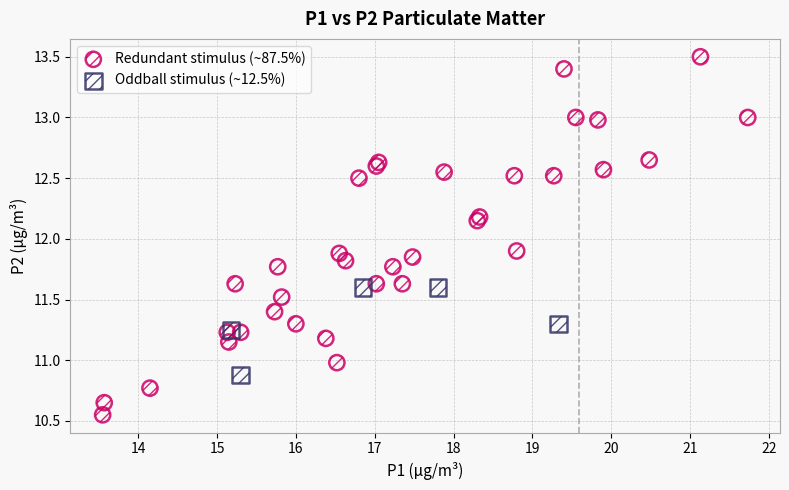

Which series reaches the maximum Y coordinate?

Redundant stimulus (~87.5%)